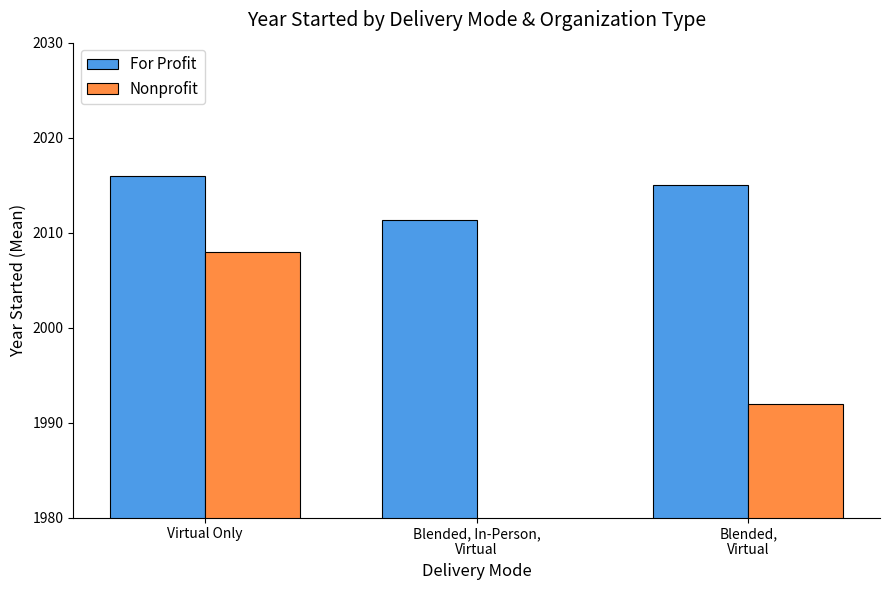

Between Virtual Only and Blended, In-Person,
Virtual, which is larger?

Virtual Only